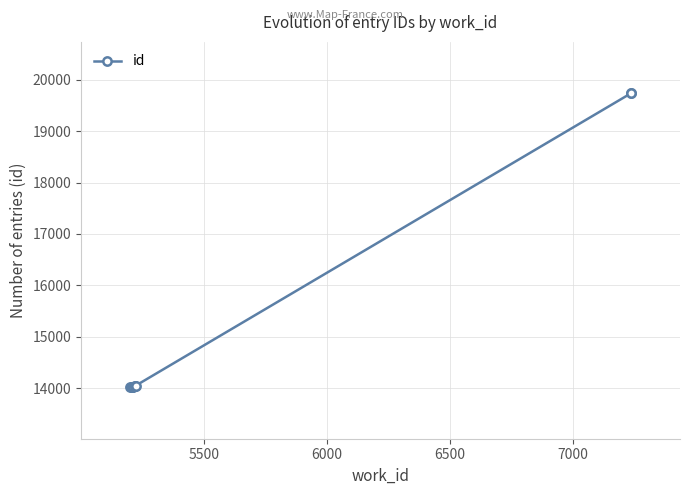

Reading left to right, extract all data points from this chart.

14022	14024	14025	14026	14028	14051	14052	14056	19731	19732